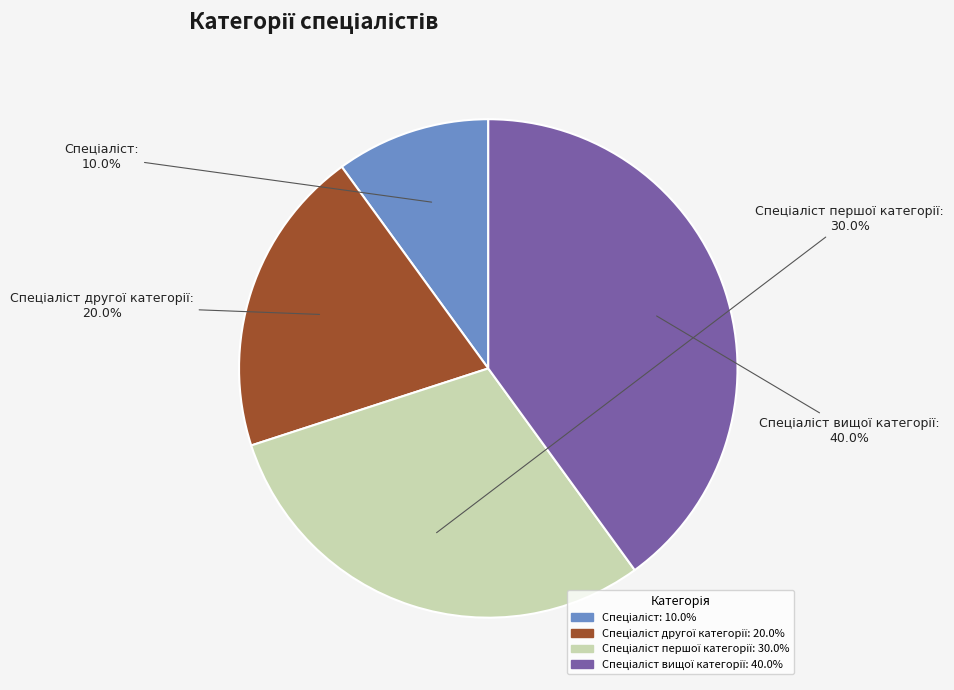

Does any single category account for the majority?

No